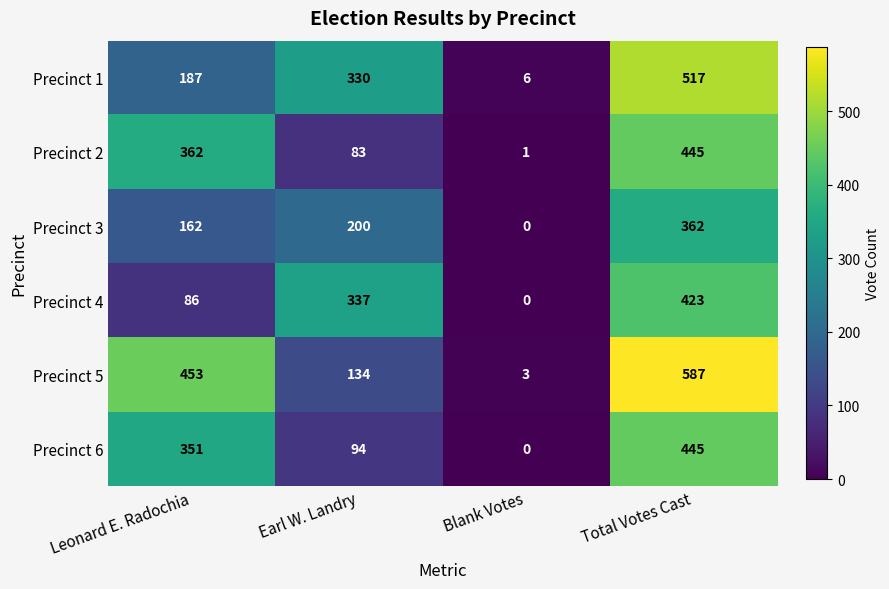

Reading right to left, extract all data points from this chart.

Precinct 1: Total Votes Cast=517	Blank Votes=6	Earl W. Landry=330	Leonard E. Radochia=187
Precinct 2: Total Votes Cast=445	Blank Votes=1	Earl W. Landry=83	Leonard E. Radochia=362
Precinct 3: Total Votes Cast=362	Blank Votes=0	Earl W. Landry=200	Leonard E. Radochia=162
Precinct 4: Total Votes Cast=423	Blank Votes=0	Earl W. Landry=337	Leonard E. Radochia=86
Precinct 5: Total Votes Cast=587	Blank Votes=3	Earl W. Landry=134	Leonard E. Radochia=453
Precinct 6: Total Votes Cast=445	Blank Votes=0	Earl W. Landry=94	Leonard E. Radochia=351